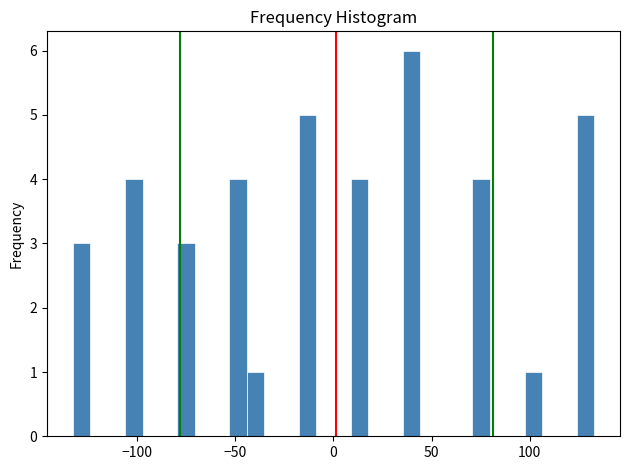

Read against the x-axis, roughly where is the centre of the tallest bar?

40